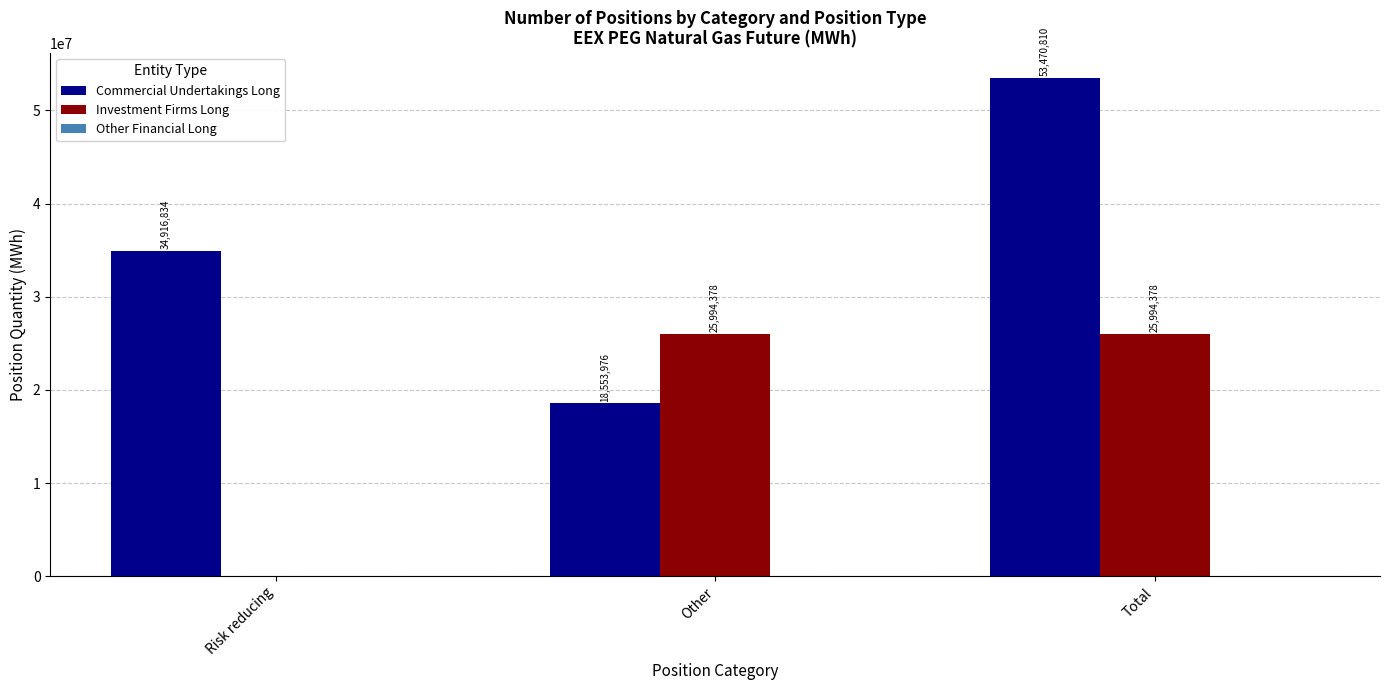

What is the maximum value shown in the chart?

53470810